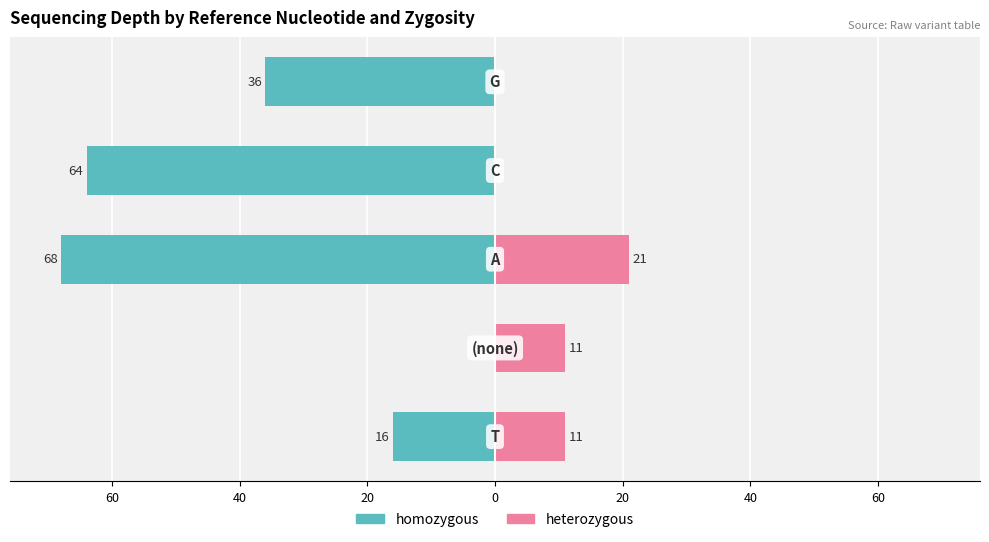

At how many categories does at least one series exceed -64?

5